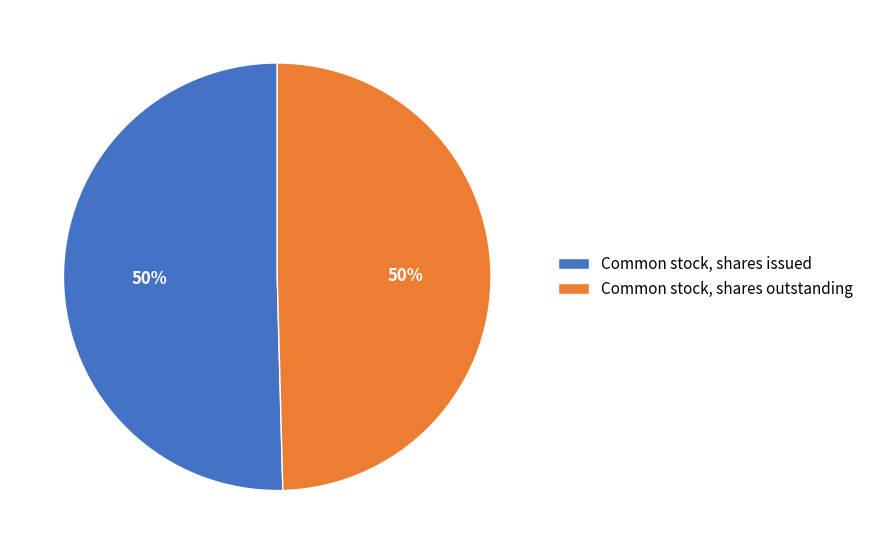

How many segments does this pie chart have?

2